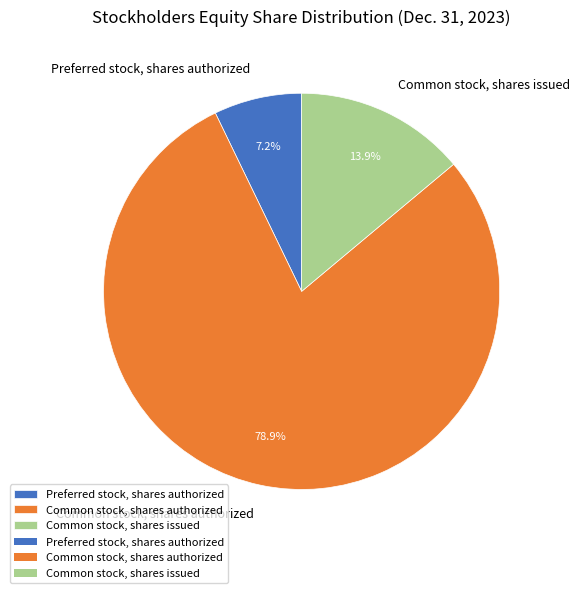

Rank the categories by value from lowest to highest.

Preferred stock, shares authorized, Common stock, shares issued, Common stock, shares authorized